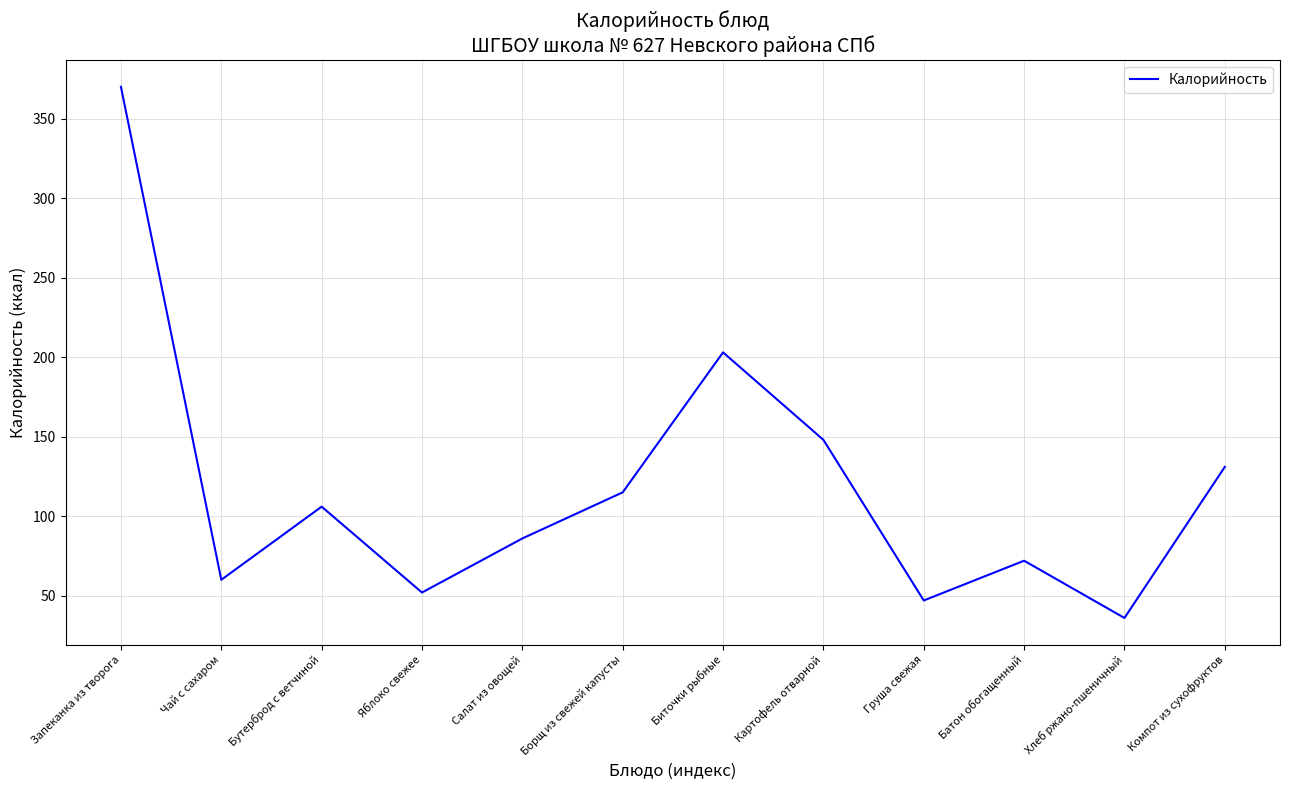

What value does the data have at Бутерброд с ветчиной?

106